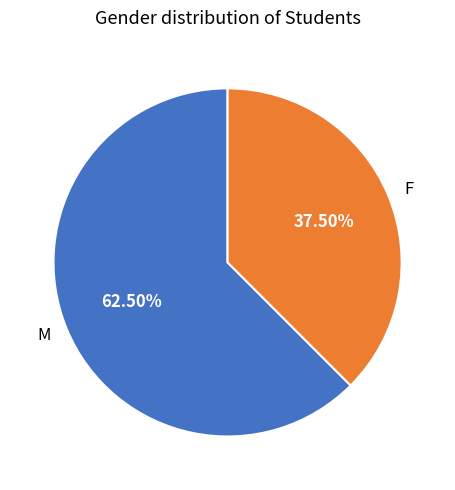

Which has a higher value, M or F?

M